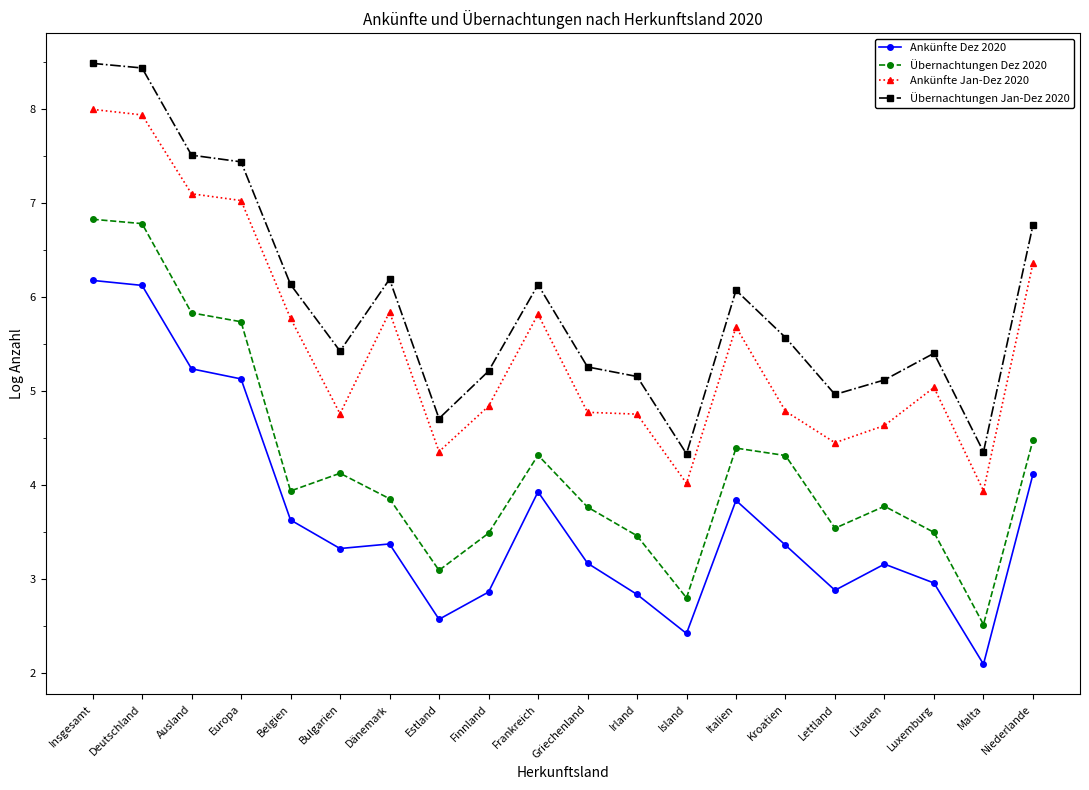

Which series has the largest total across all categories?

Übernachtungen Jan-Dez 2020